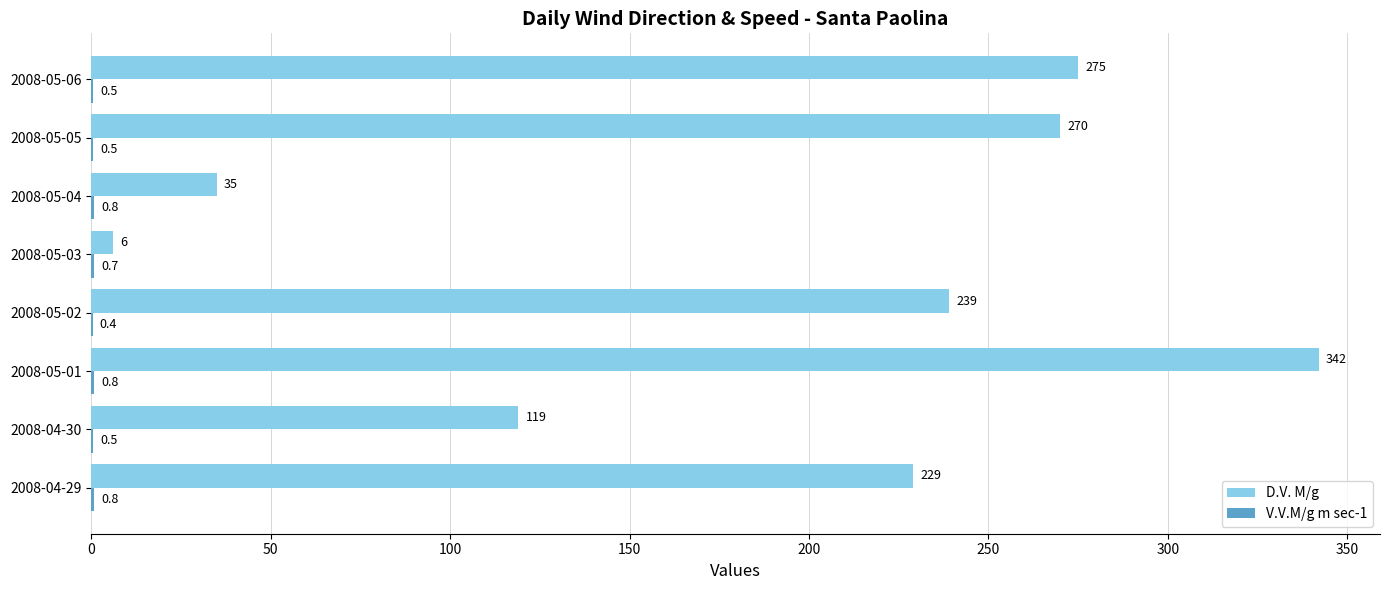

The value of D.V. M/g at 2008-05-01 is 342.0. True or false?

True